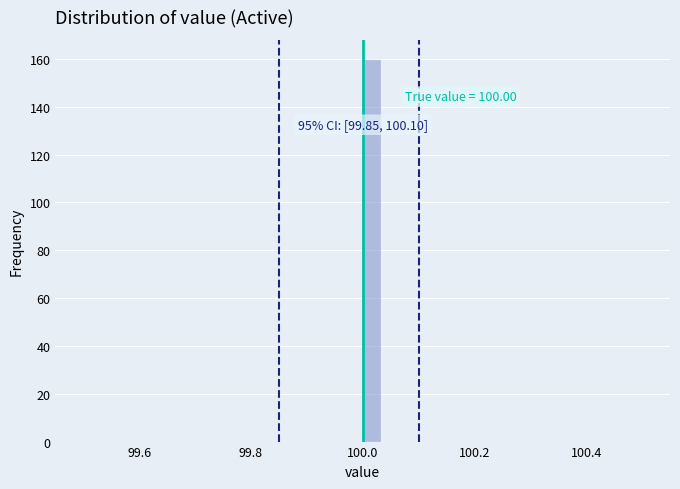

Read against the x-axis, roughly where is the centre of the tallest bar?

100.02